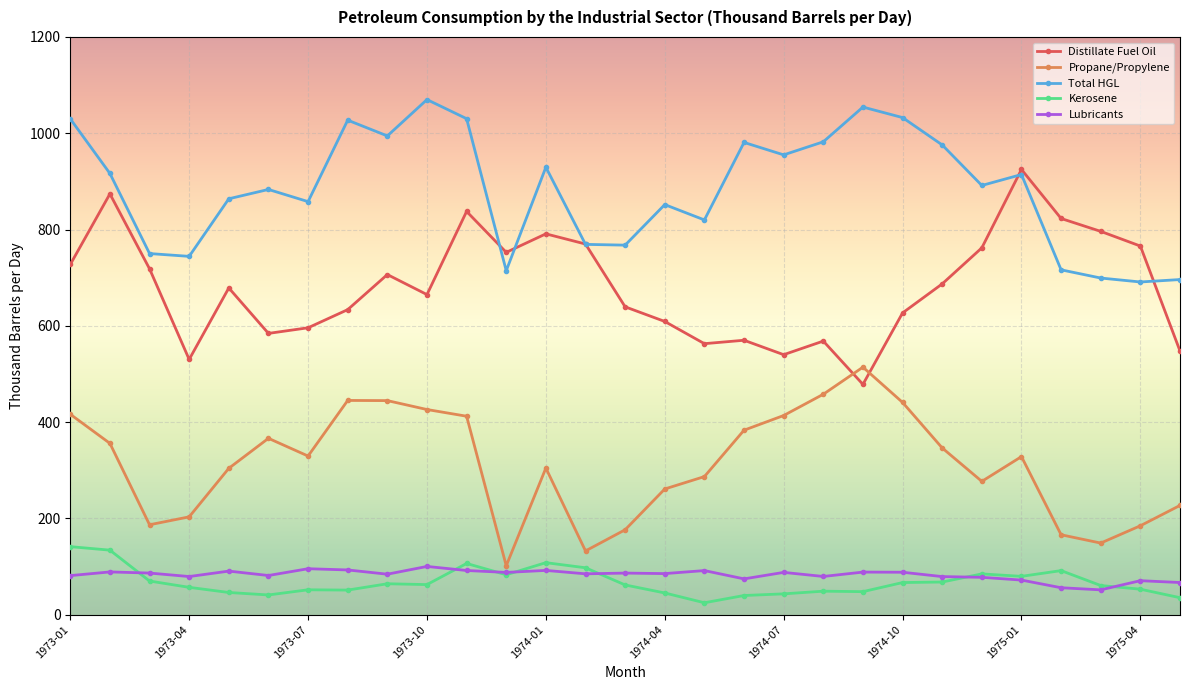

Which series has the largest range (max minus min)?

Distillate Fuel Oil